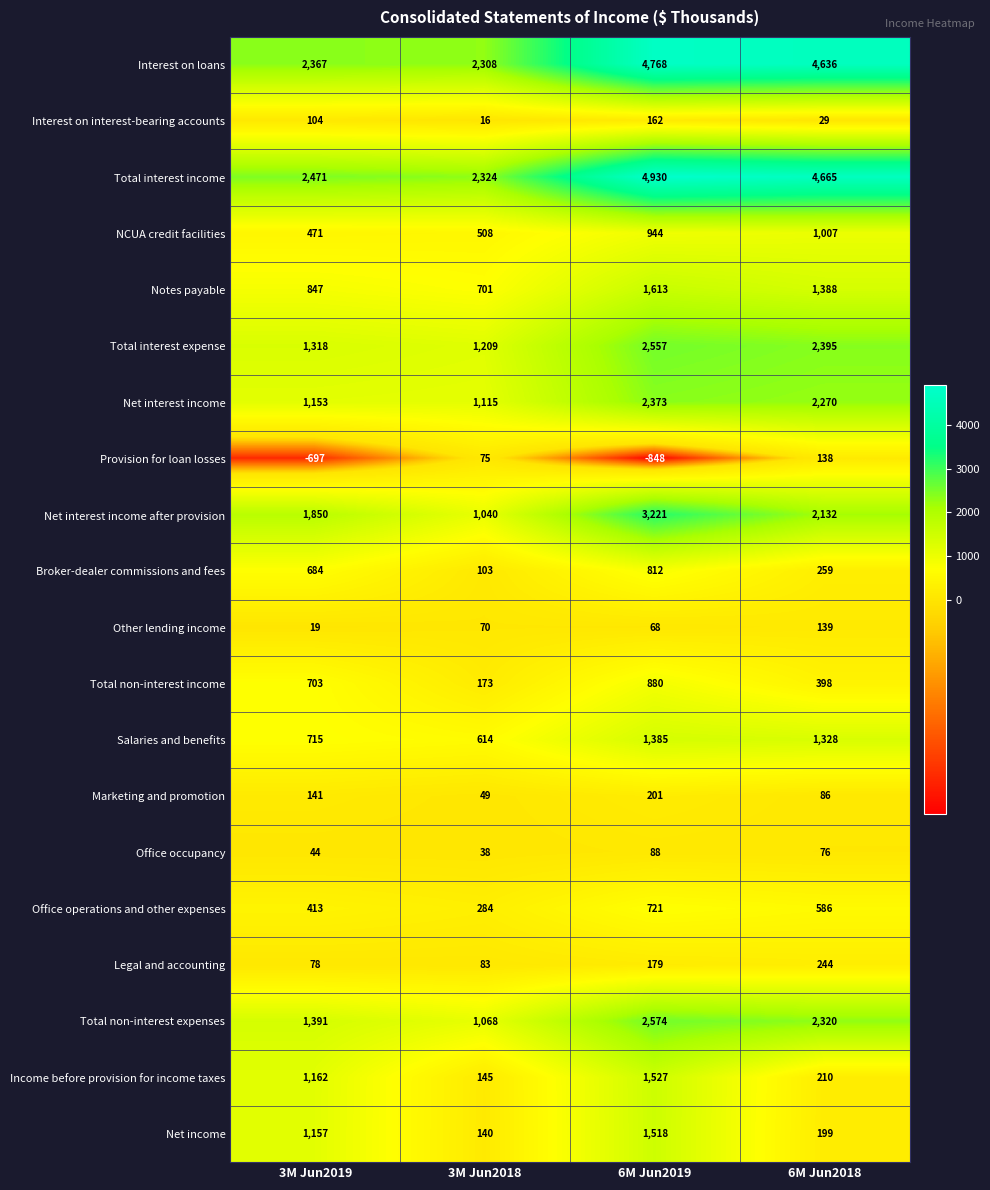

Rank the series by their maximum value, from highest to lowest.

Total interest income, Interest on loans, Net interest income after provision, Total non-interest expenses, Total interest expense, Net interest income, Notes payable, Income before provision for income taxes, Net income, Salaries and benefits, NCUA credit facilities, Total non-interest income, Broker-dealer commissions and fees, Office operations and other expenses, Legal and accounting, Marketing and promotion, Interest on interest-bearing accounts, Other lending income, Provision for loan losses, Office occupancy